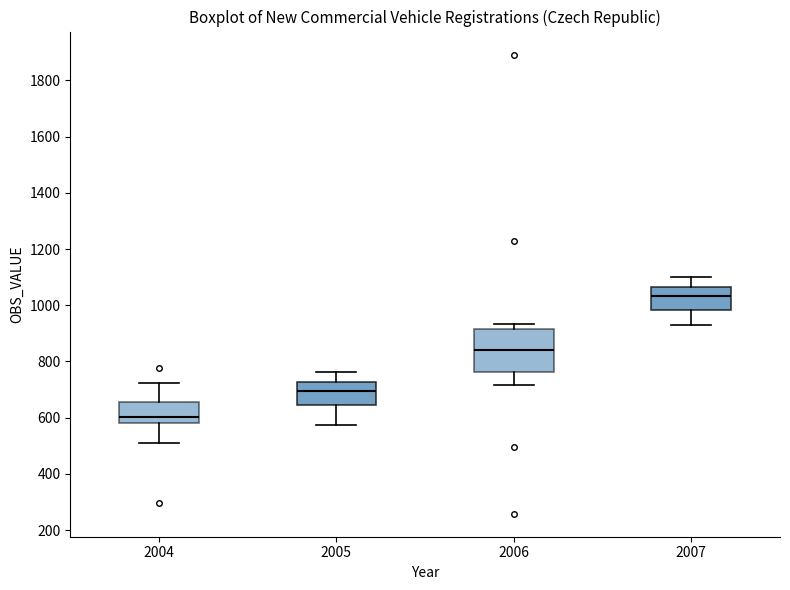

Which box has the highest median line?

2007